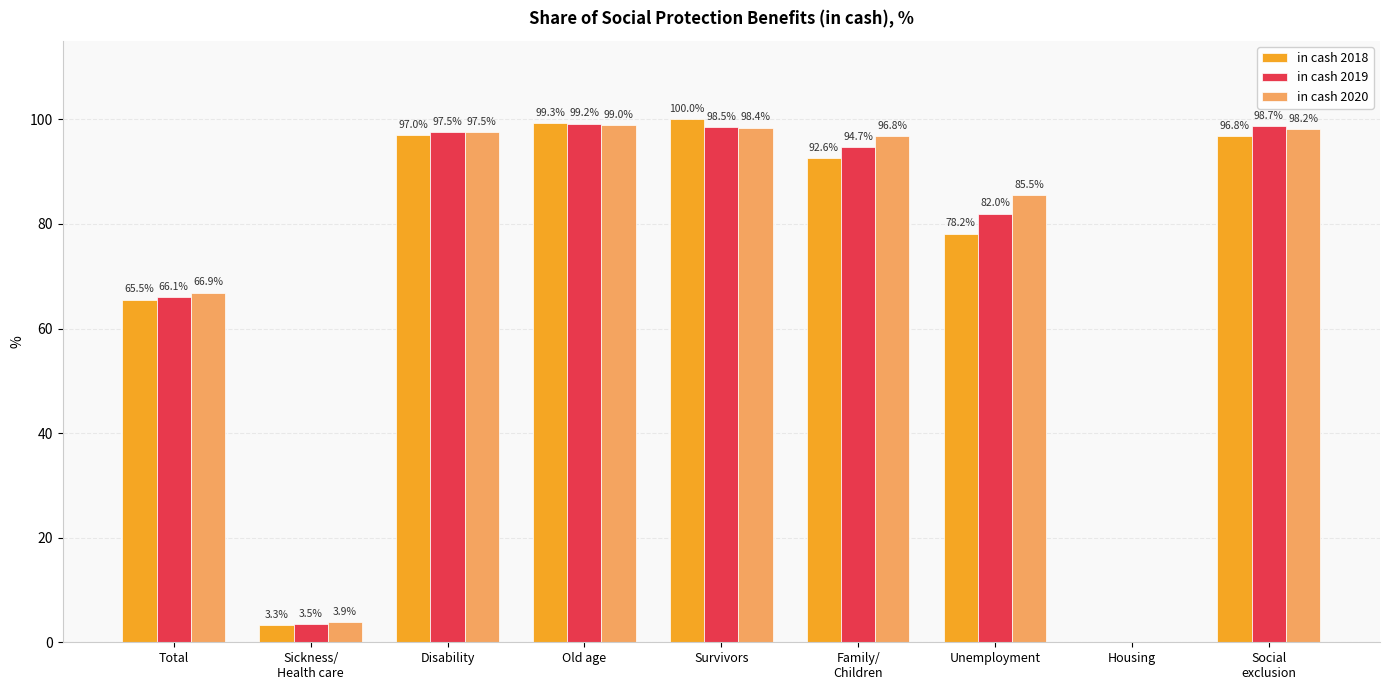

At which label does in cash 2018 first exceed 92?

Disability